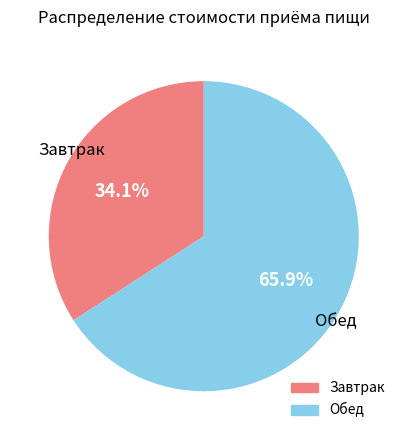

Is there a majority slice in this chart?

Yes